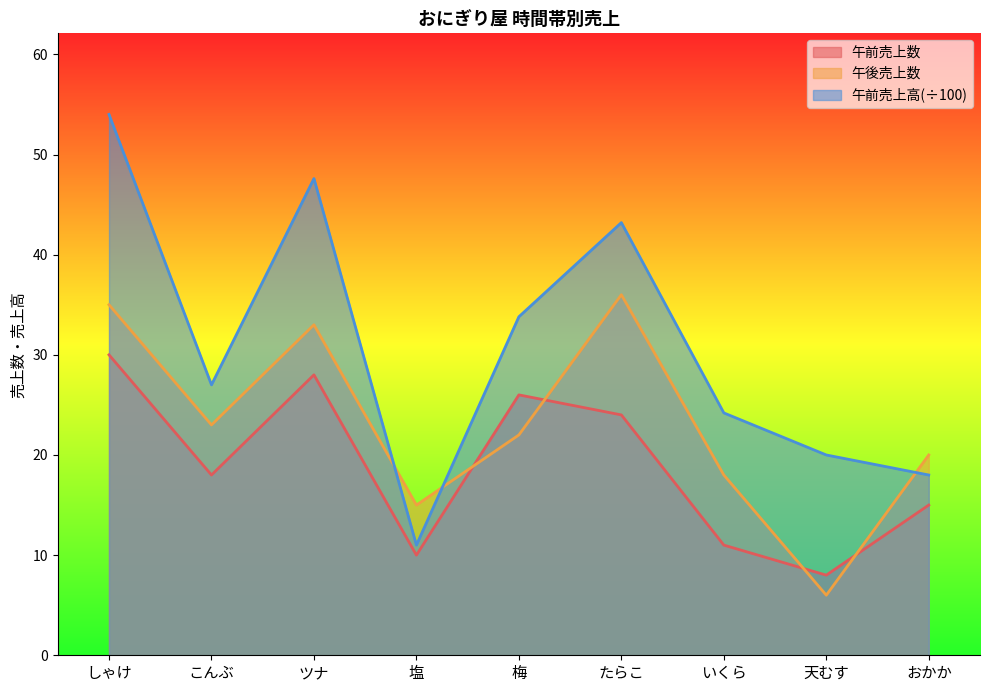

What is the lowest value of the 午前売上高 series?

11.0